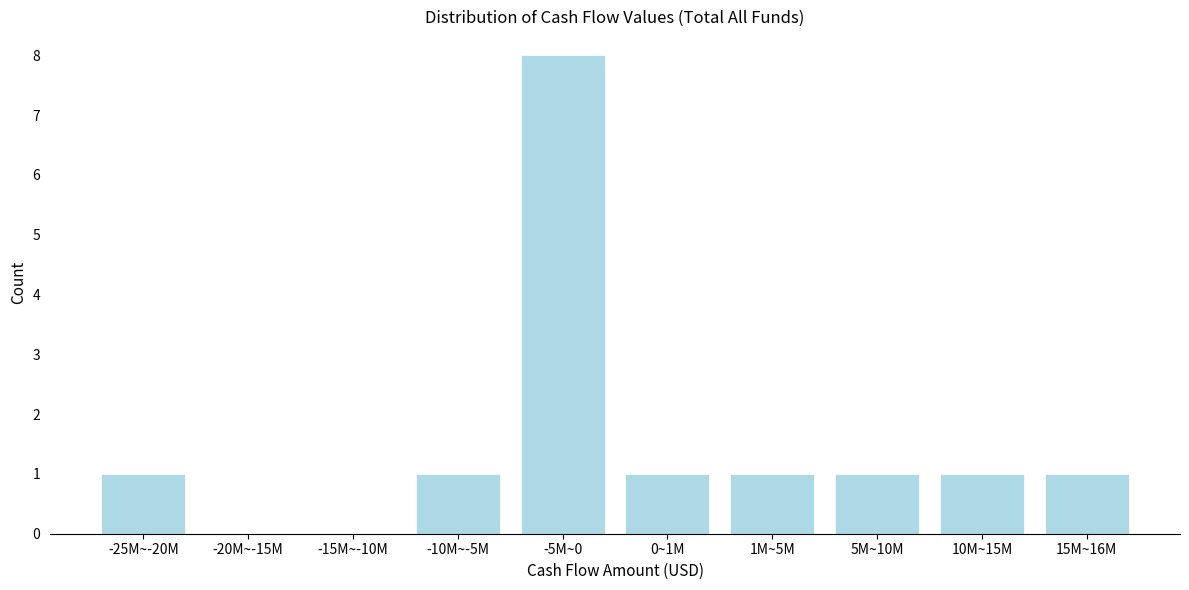

Reading left to right, extract all data points from this chart.

-25M~-20M=1	-20M~-15M=0	-15M~-10M=0	-10M~-5M=1	-5M~0=8	0~1M=1	1M~5M=1	5M~10M=1	10M~15M=1	15M~16M=1